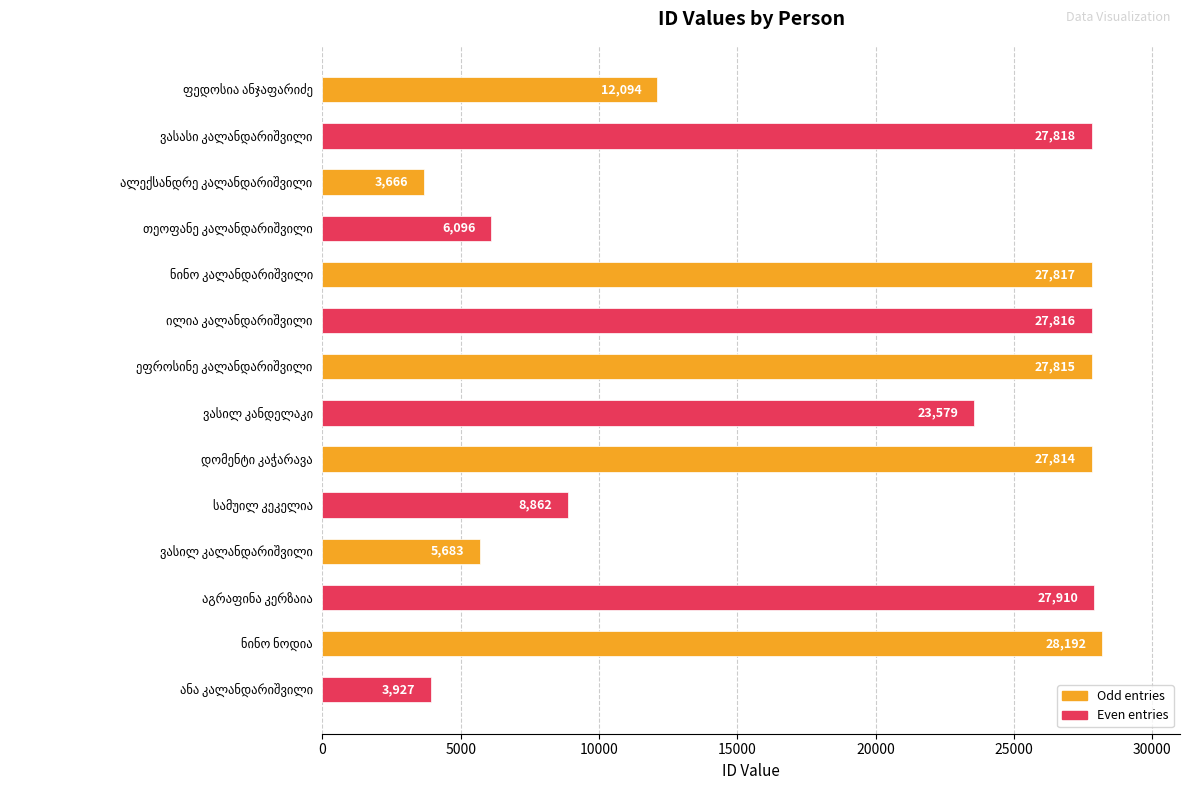

Does the chart contain any negative values?

No